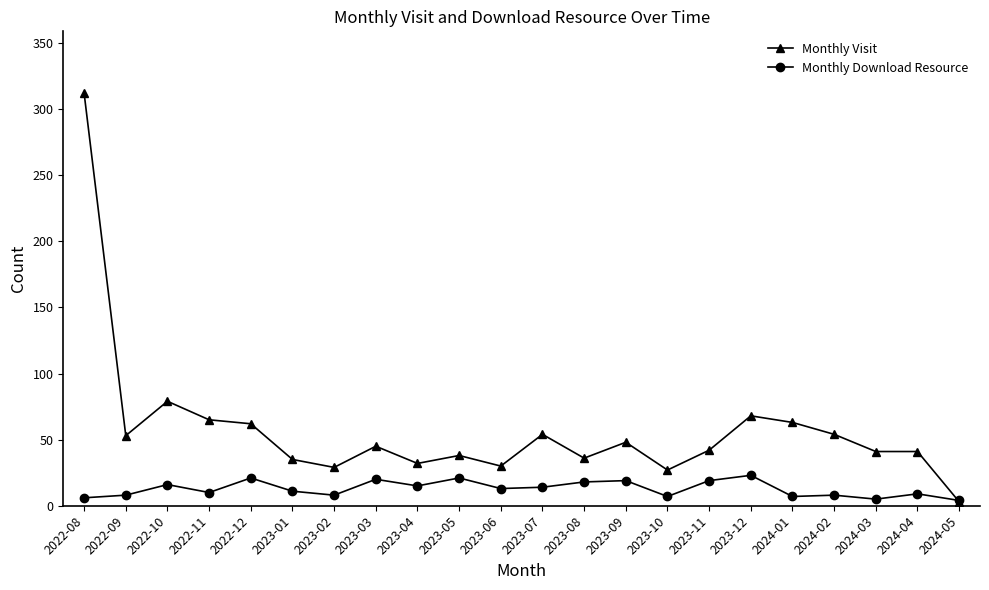

True or false: Monthly Visit has a value of 30 at 2023-06.

True